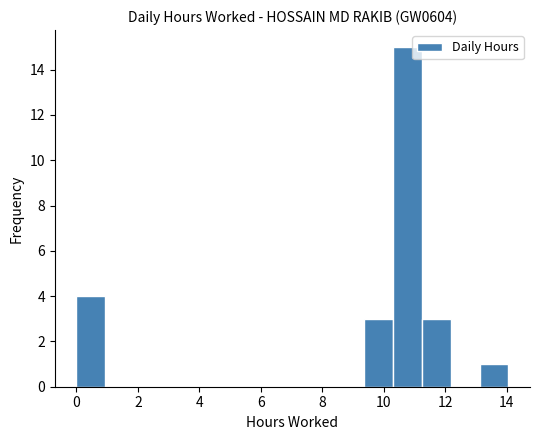

Over which range of the x-axis is the bar tallest?

10.4 to 11.2